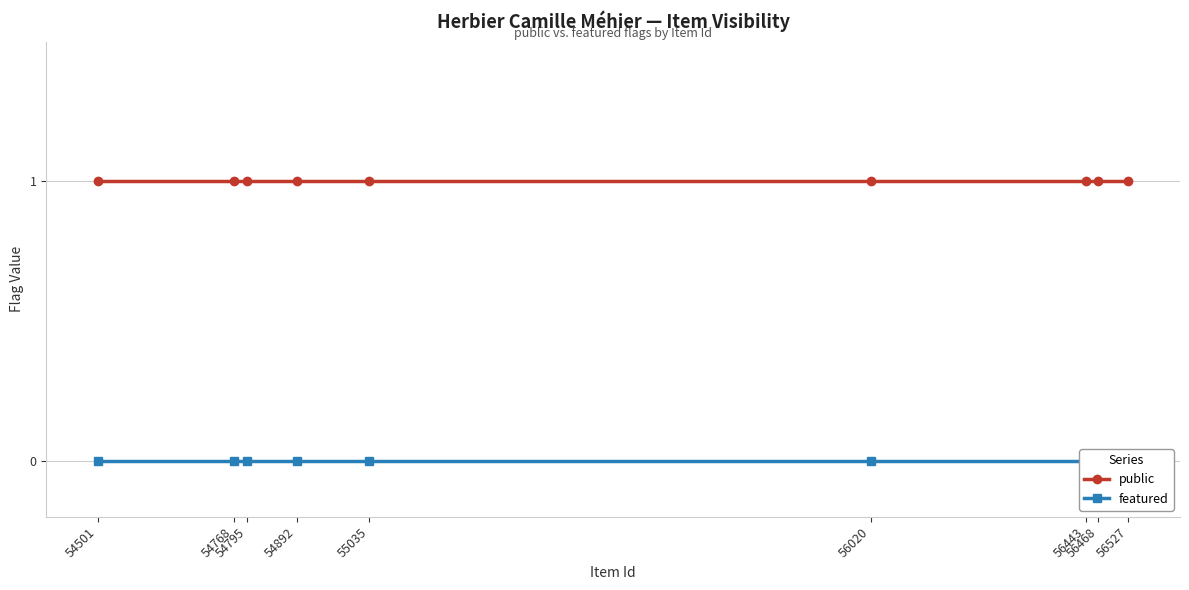

At which label is featured closest to 0?

56527